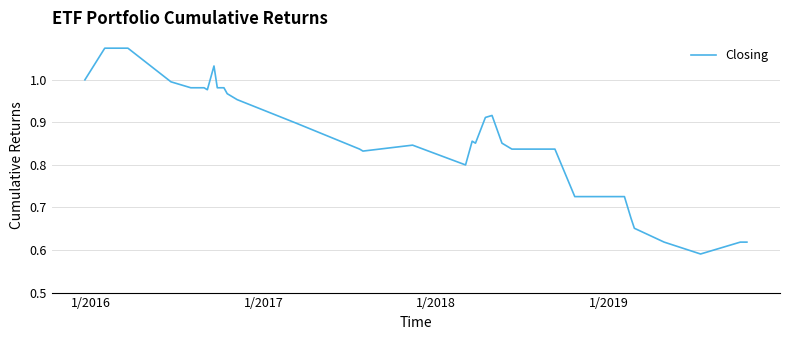

What is the difference between the maximum and minimum values?

0.5